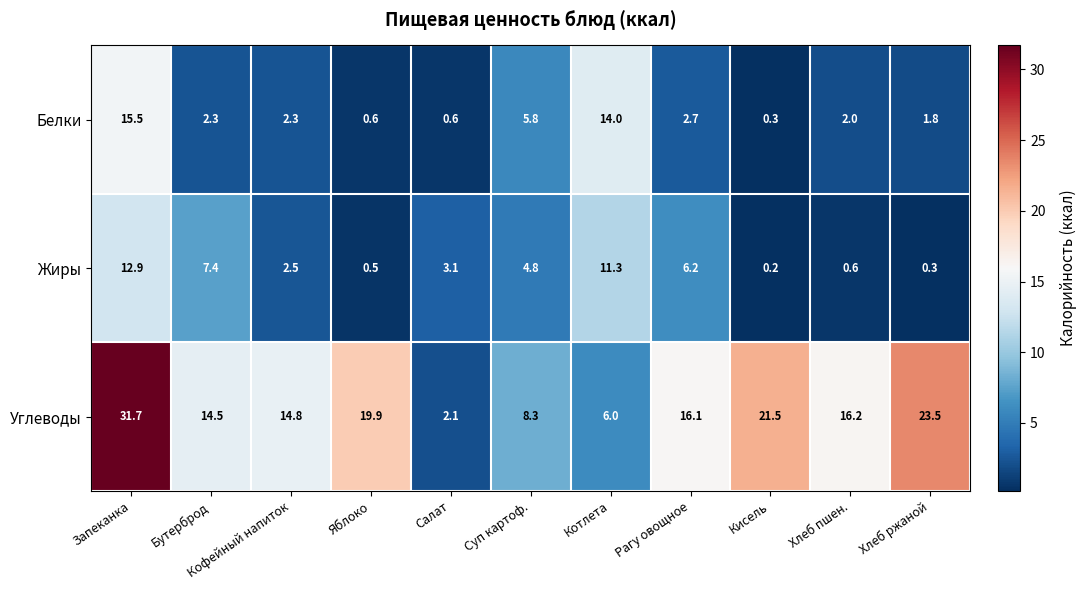

What is the sum of the Белки values at Яблоко and Хлеб ржаной?

2.4